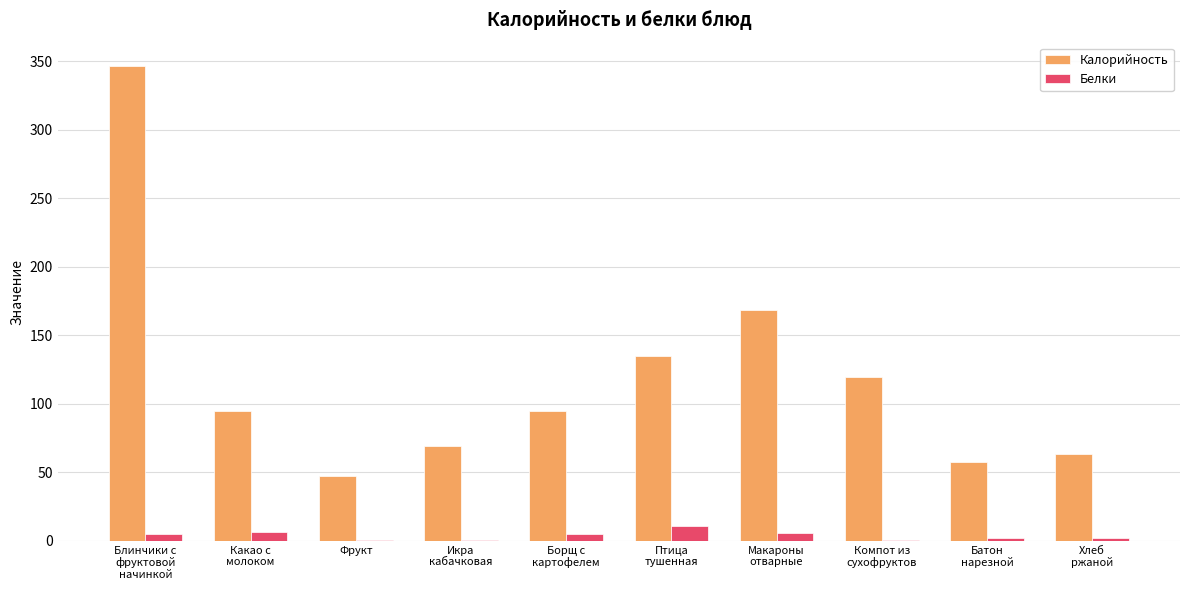

True or false: Калорийность has a value of 47.0 at Фрукт.

True